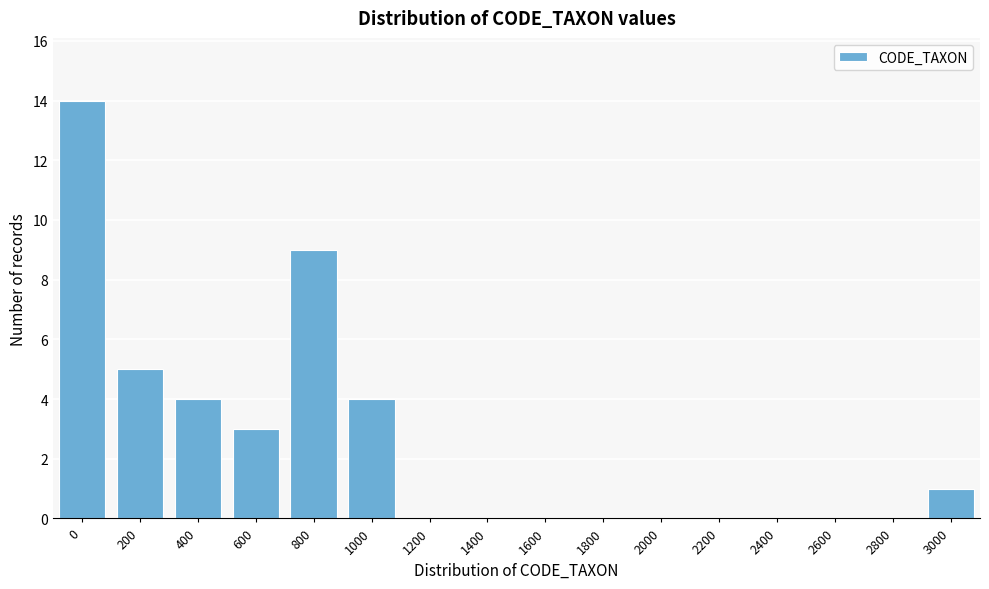

Reading left to right, list all the values displayed in this chart.

0=14	200=5	400=4	600=3	800=9	1000=4	1200=0	1400=0	1600=0	1800=0	2000=0	2200=0	2400=0	2600=0	2800=0	3000=1